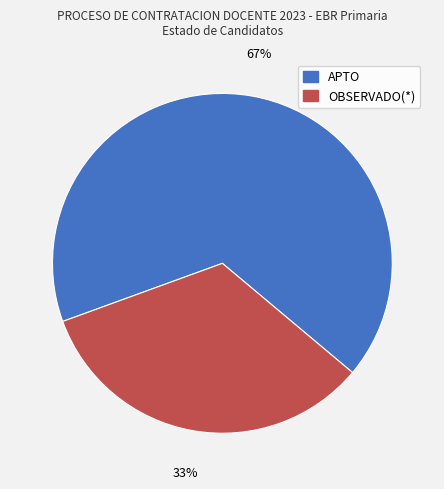

To the nearest percent, what portion does OBSERVADO(*) represent?

33%